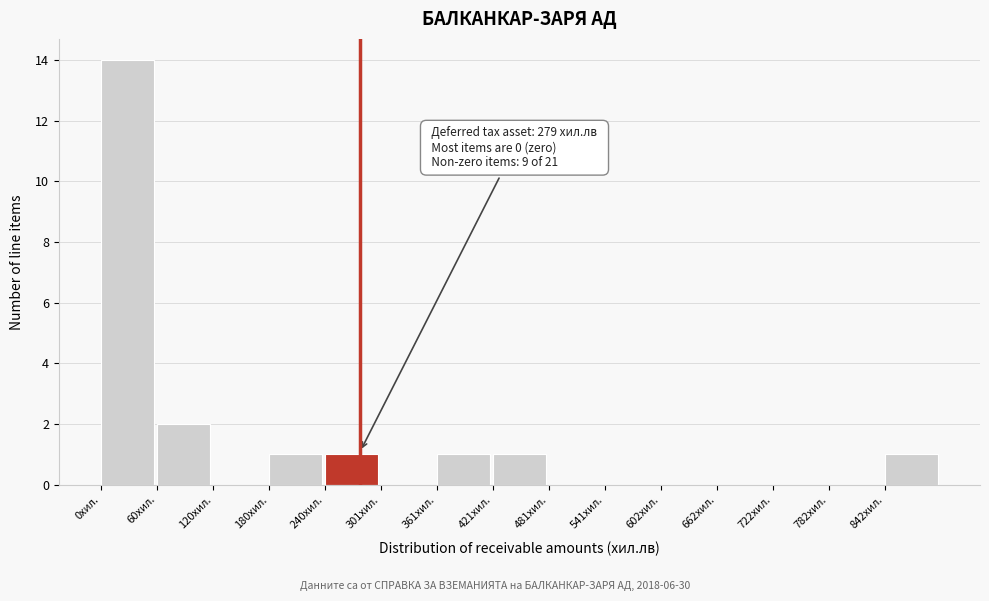

Which range on the x-axis has the tallest bar?

0 to 60